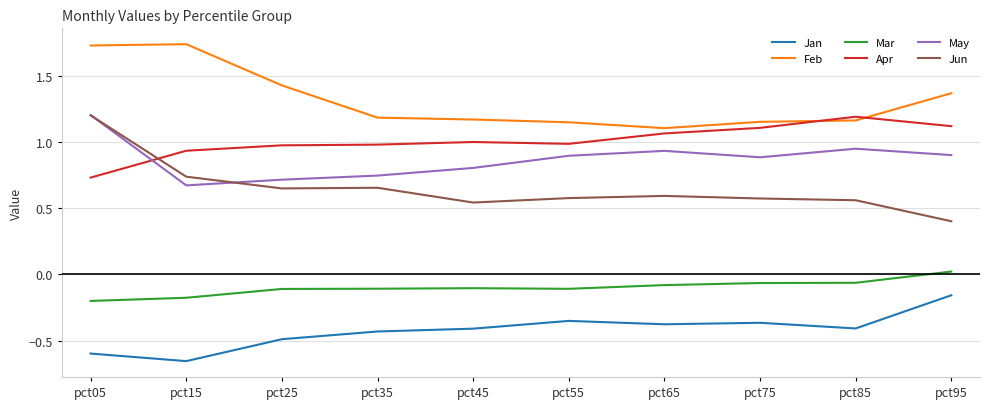

What is the difference between the highest and lowest values at pct35?

1.6